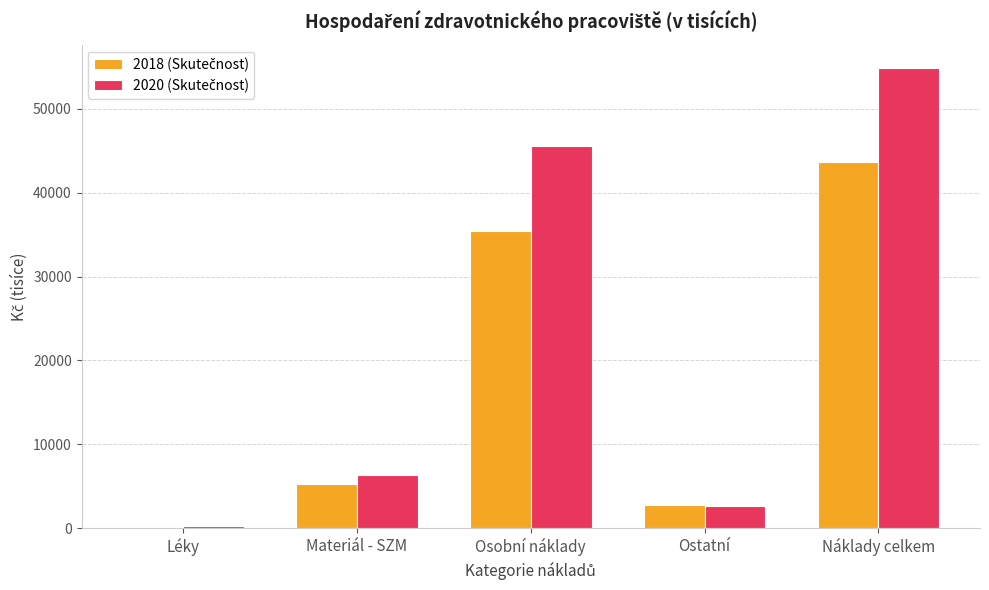

At which category is the sum across all series the highest?

Náklady celkem